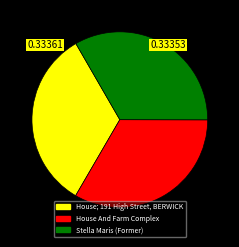

Is there a majority slice in this chart?

No